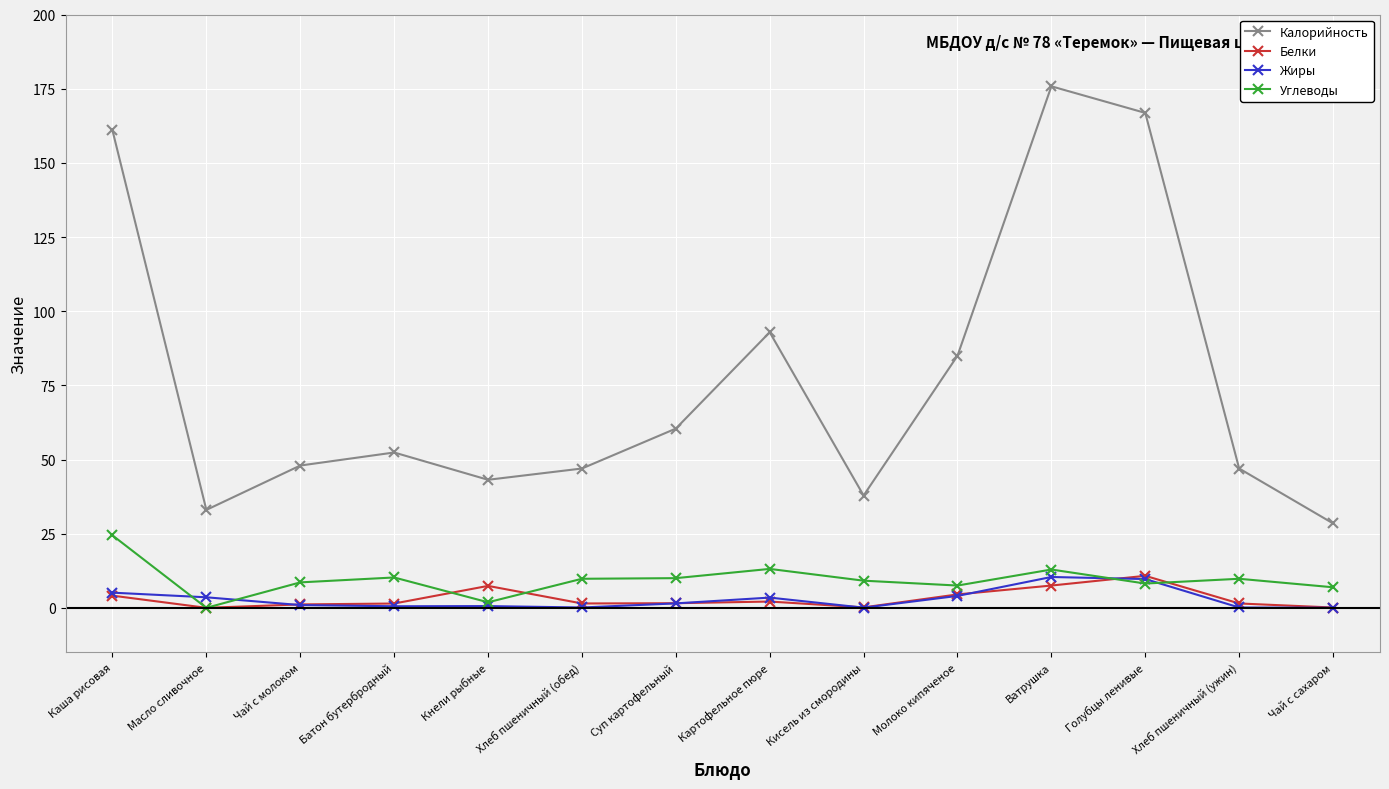

What is the greatest value displayed?

175.8